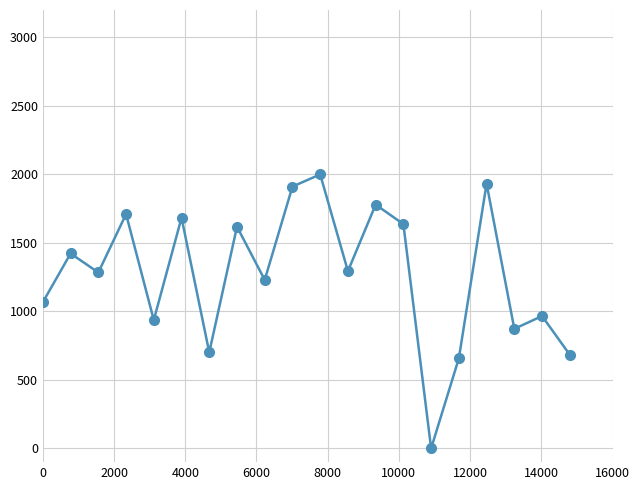

What is the average value?

1269.5